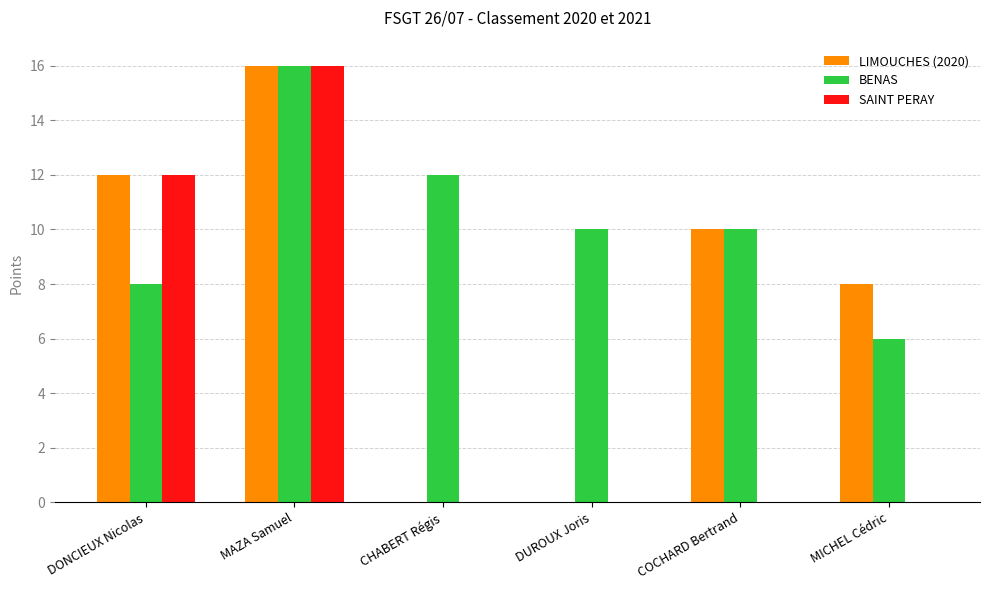

Where does the LIMOUCHES (2020) series first go above 10?

DONCIEUX Nicolas